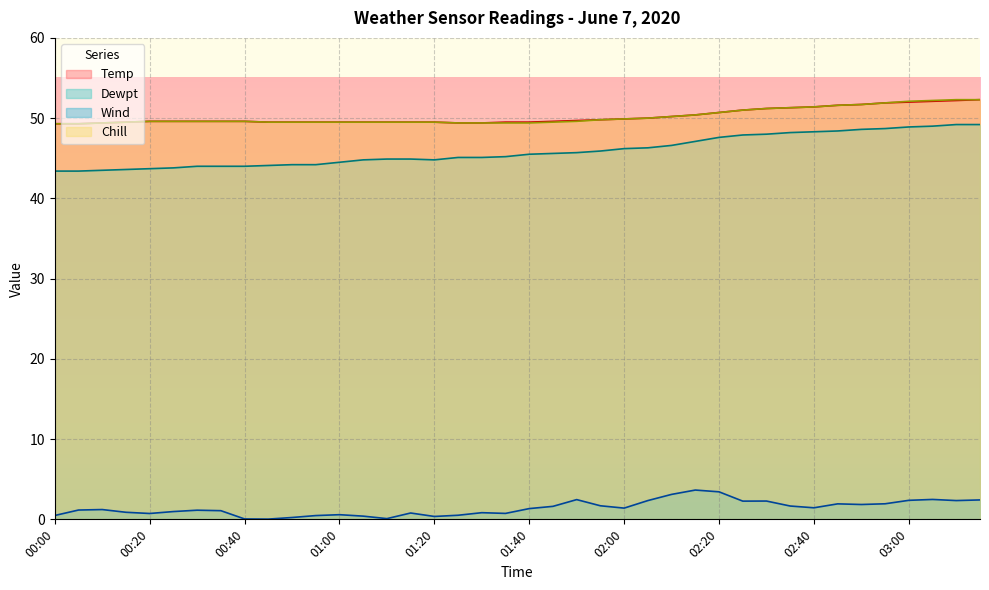

Rank the categories by Chill value from lowest to highest.

00:00, 00:05, 00:10, 01:25, 01:30, 01:35, 01:40, 00:15, 00:45, 00:50, 00:55, 01:00, 01:05, 01:10, 01:15, 01:20, 01:45, 00:20, 00:25, 00:30, 00:35, 00:40, 01:50, 01:55, 02:00, 02:05, 02:10, 02:15, 02:20, 02:25, 02:30, 02:35, 02:40, 02:45, 02:50, 02:55, 03:00, 03:05, 03:10, 03:15